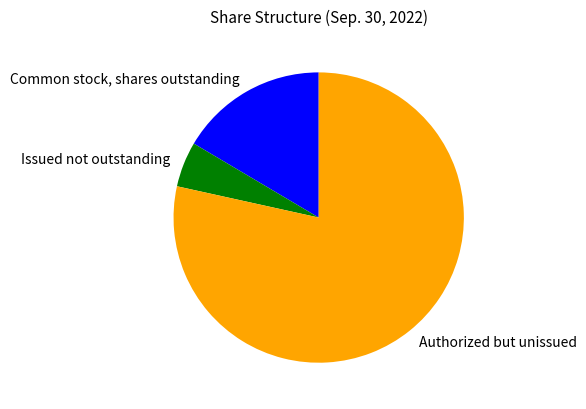

What is the ratio of the value at Common stock, shares outstanding to the value at Issued not outstanding?

3.3